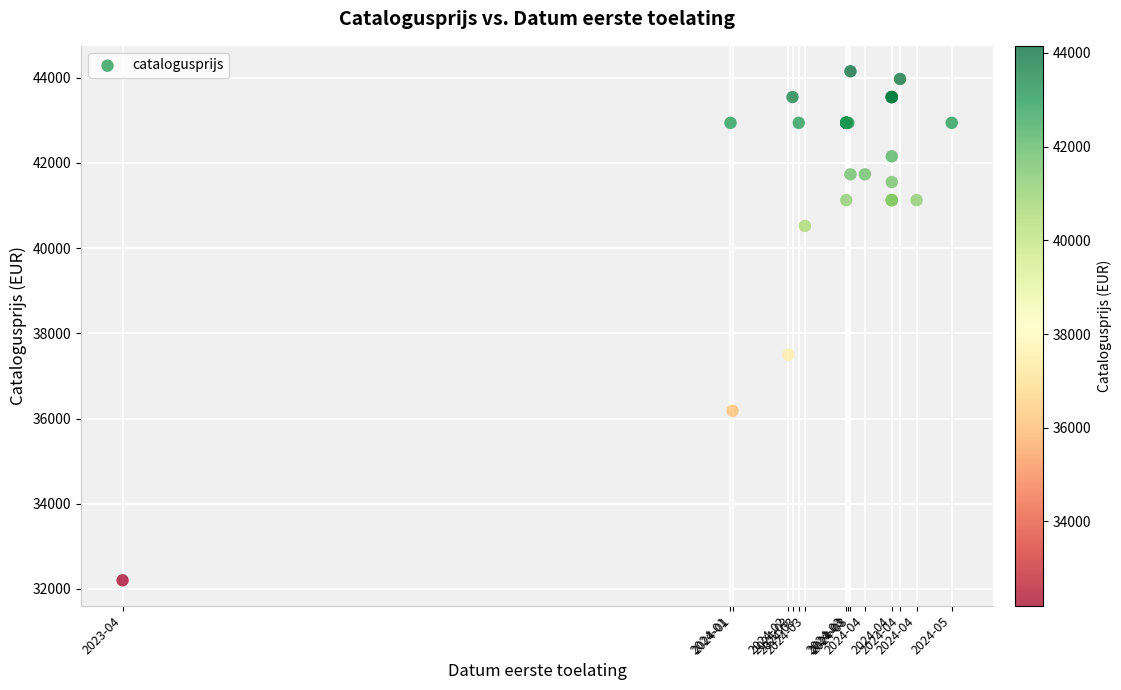

What Y value in the scatter plot is closest to 38177?

37497